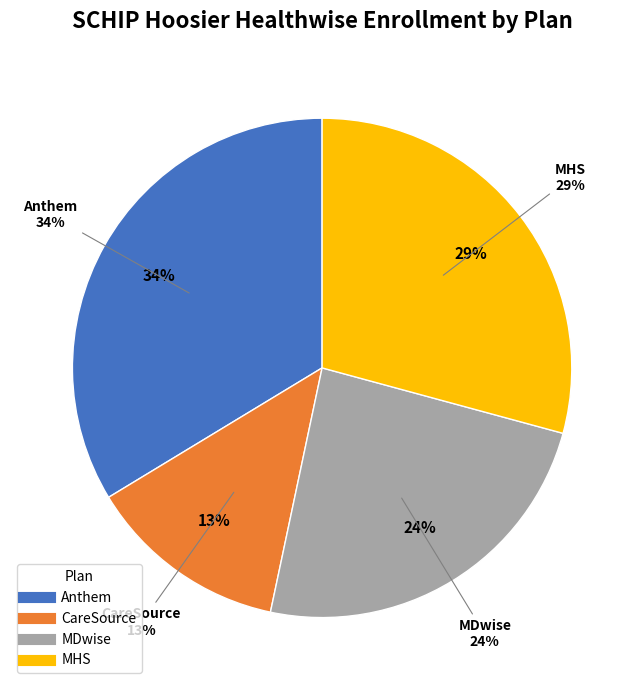

Does any single category account for the majority?

No